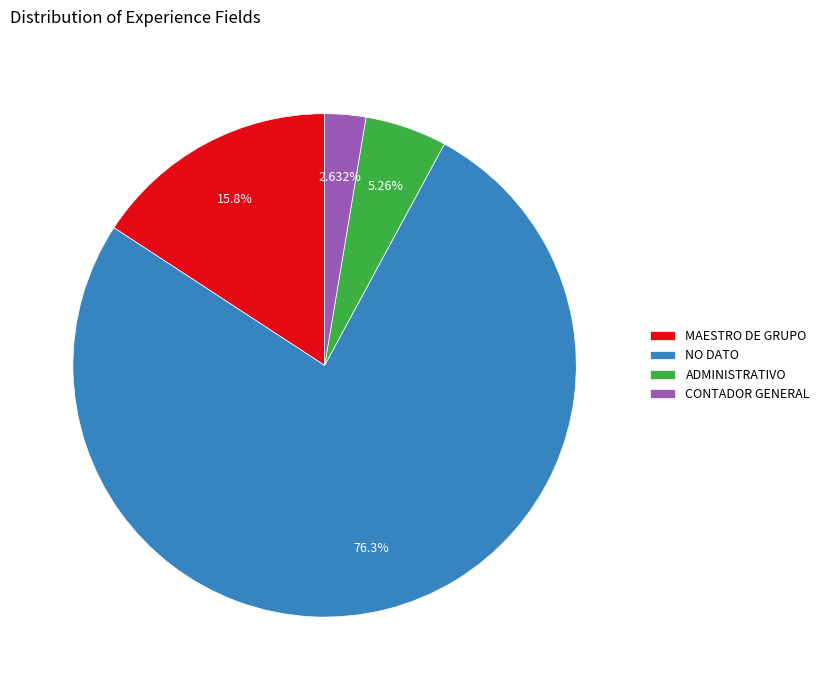

To the nearest percent, what portion does NO DATO represent?

76%